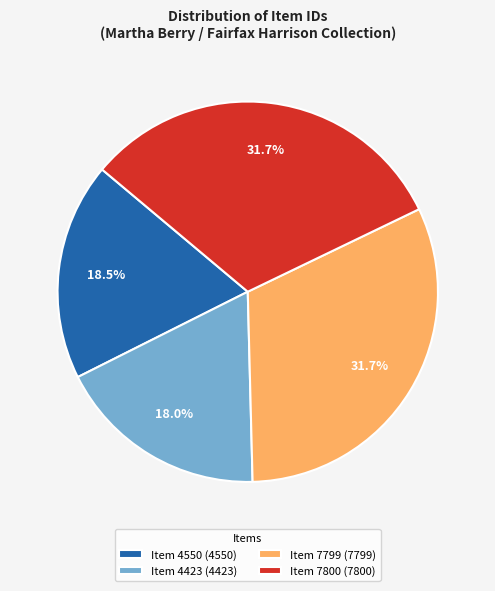

What portion of the pie excludes Item 7799?

68.3%